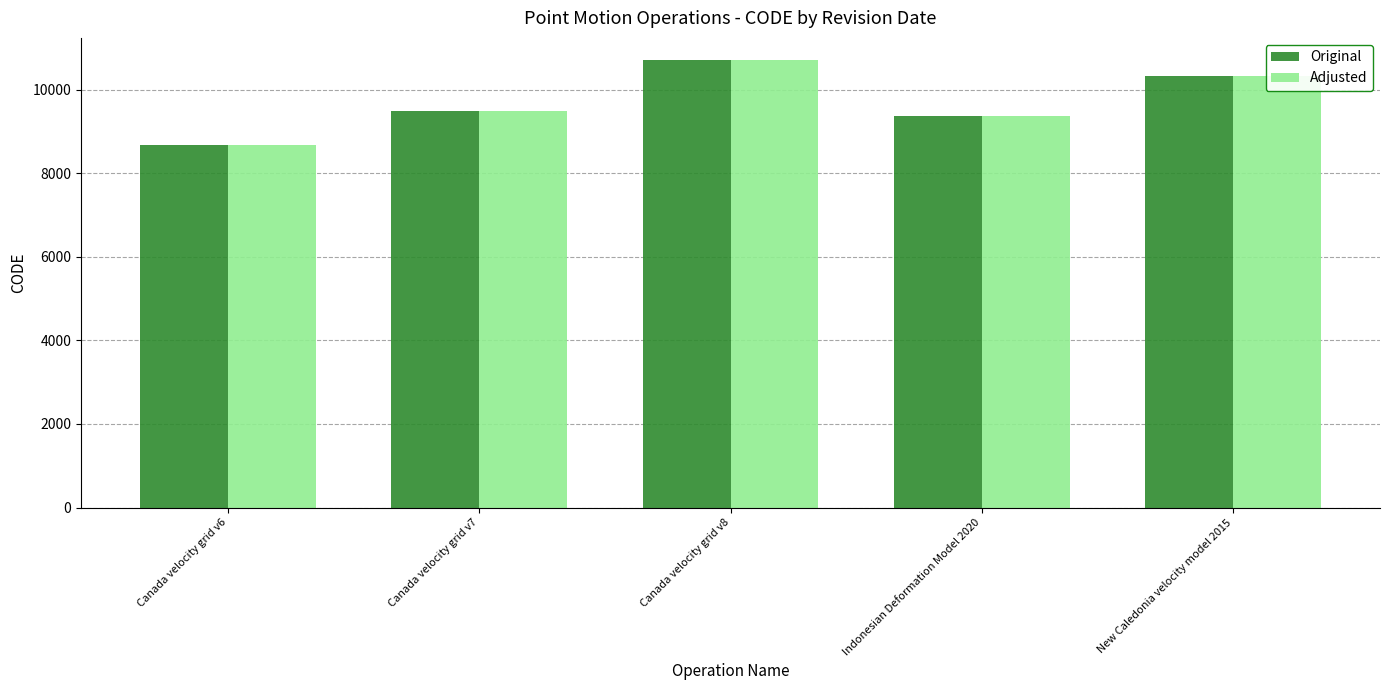

Reading left to right, extract all data points from this chart.

Original: Canada velocity grid v6=8676	Canada velocity grid v7=9483	Canada velocity grid v8=10707	Indonesian Deformation Model 2020=9375	New Caledonia velocity model 2015=10323
Adjusted: Canada velocity grid v6=8676	Canada velocity grid v7=9483	Canada velocity grid v8=10707	Indonesian Deformation Model 2020=9375	New Caledonia velocity model 2015=10323